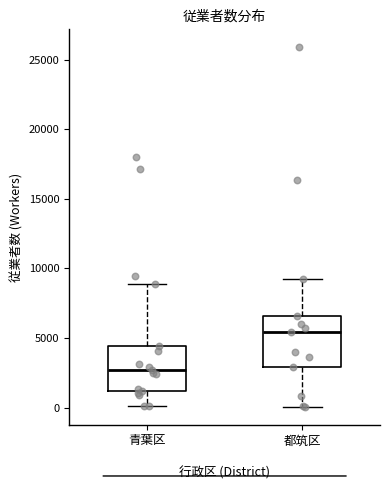

Where does the median line of the box for 青葉区 sit on the y-axis? The values are not printed on the chart, so give them approximately, as read against the axis.

2500